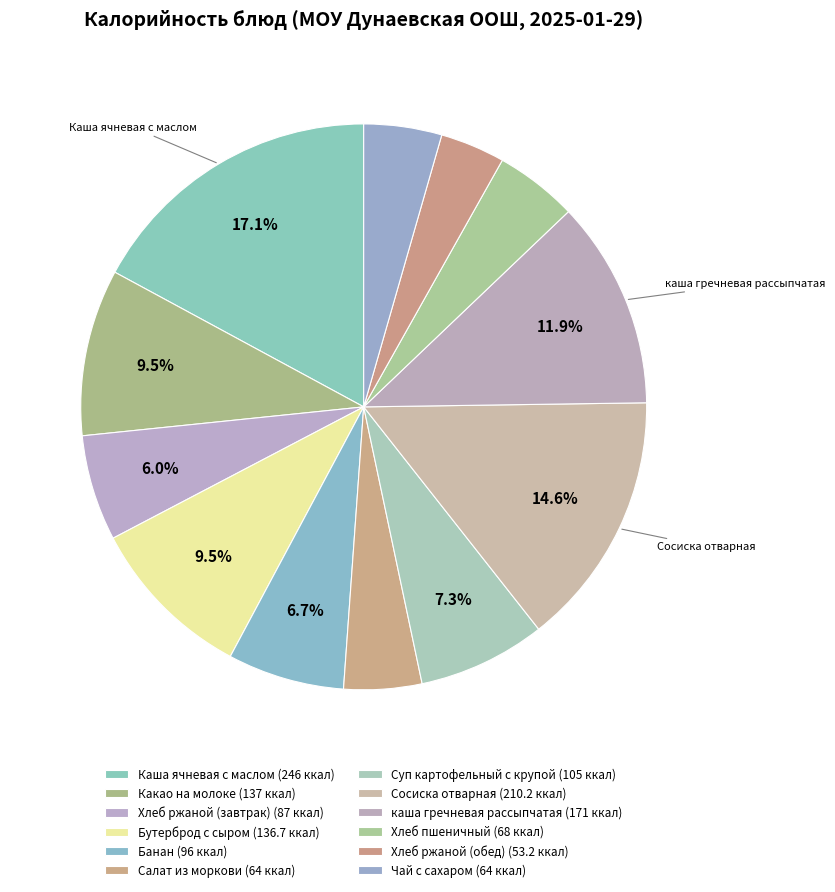

To the nearest percent, what is the difference between the largest and smallest slice percentages?

13%